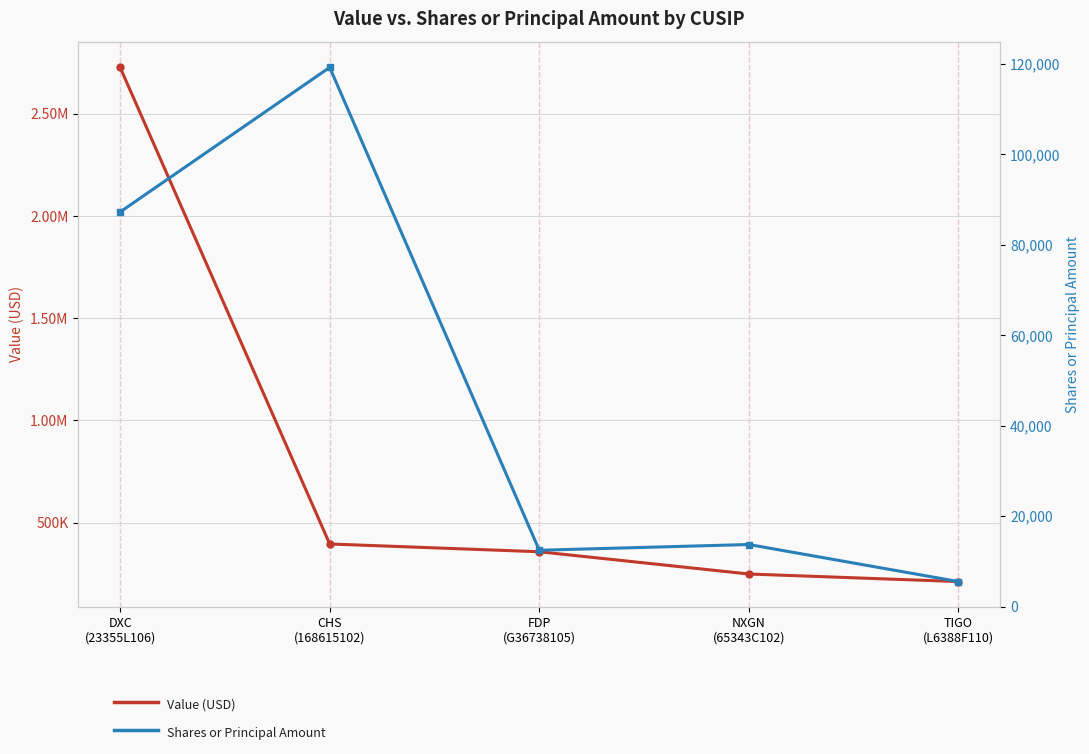

Rank the series by their maximum value, from lowest to highest.

Shares or principal amount, Value